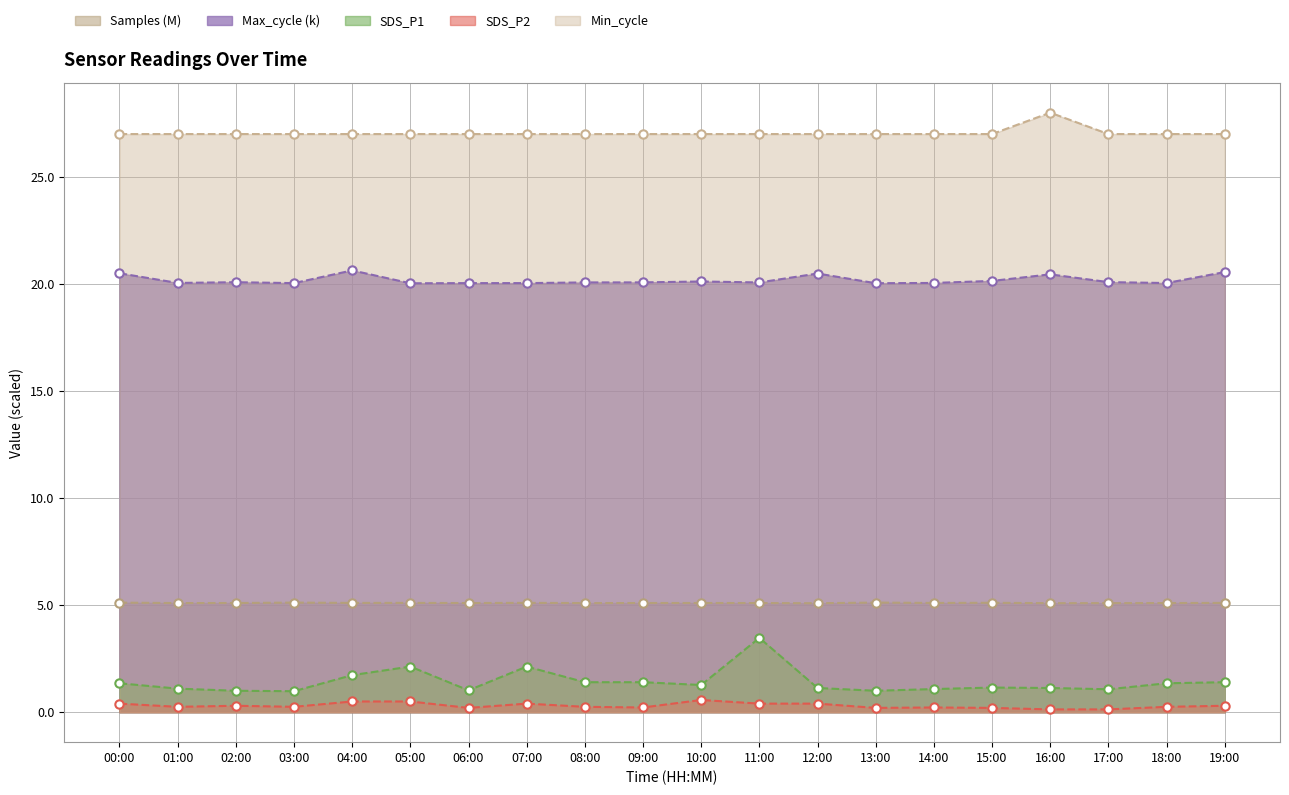

What is the spread (max minus min) of values at 01:00?

26.8